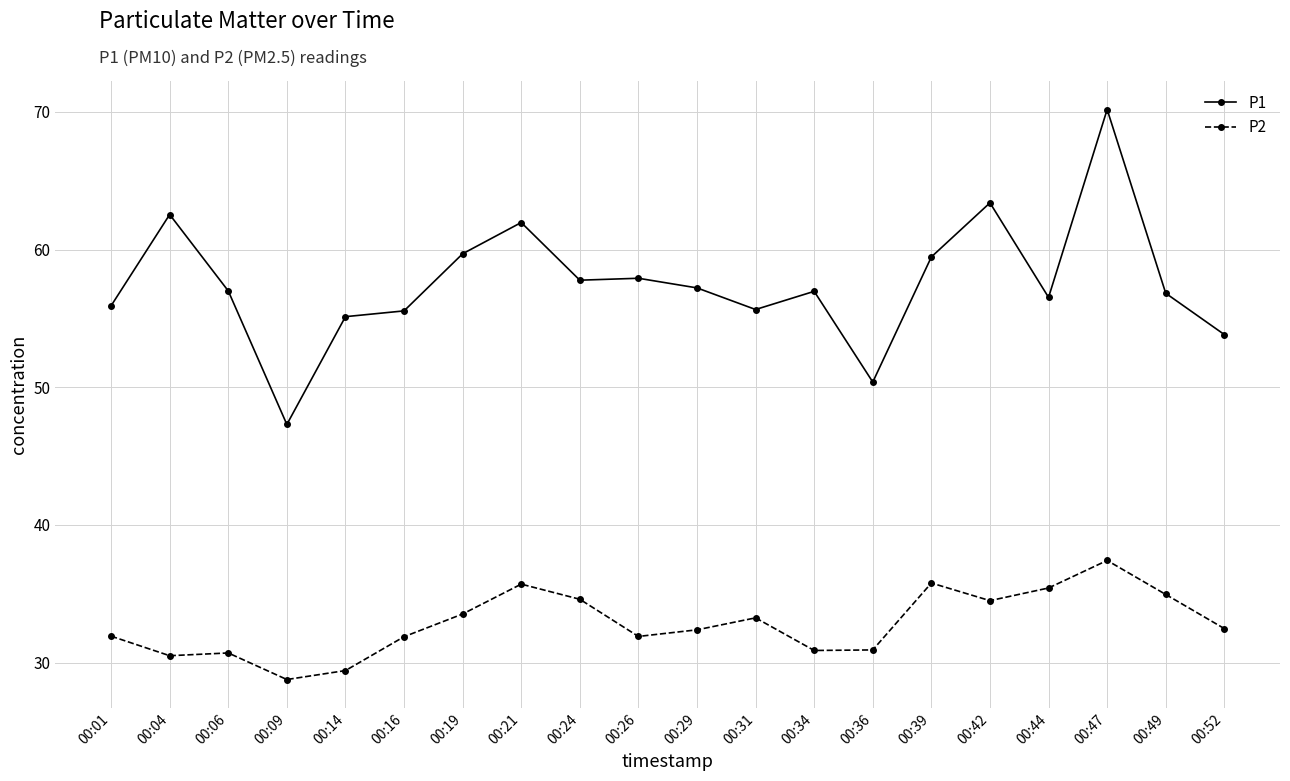

What is the value of the P1 point at the 4th from the left?

47.3